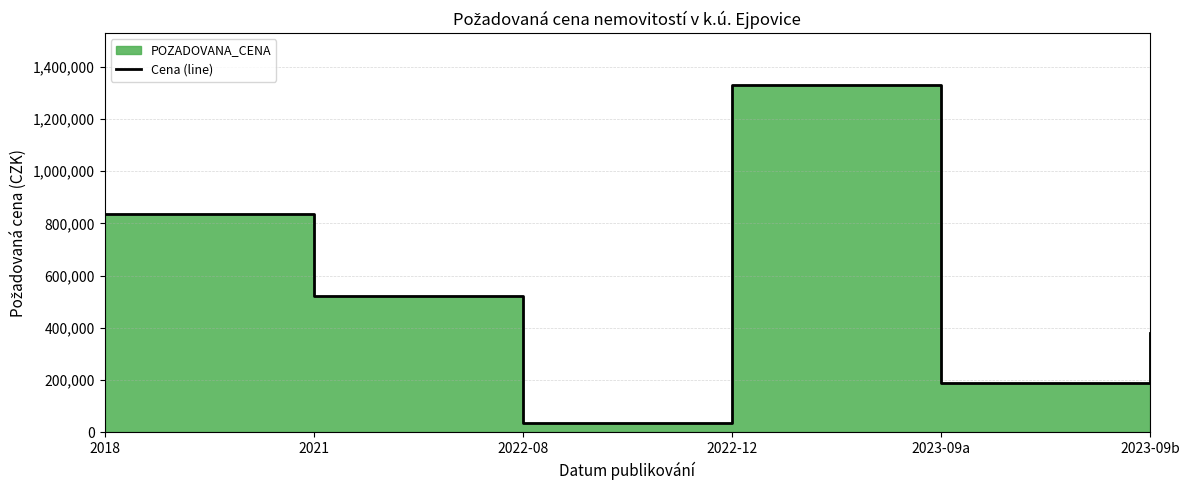

Where does the data first go above 523000?

2018